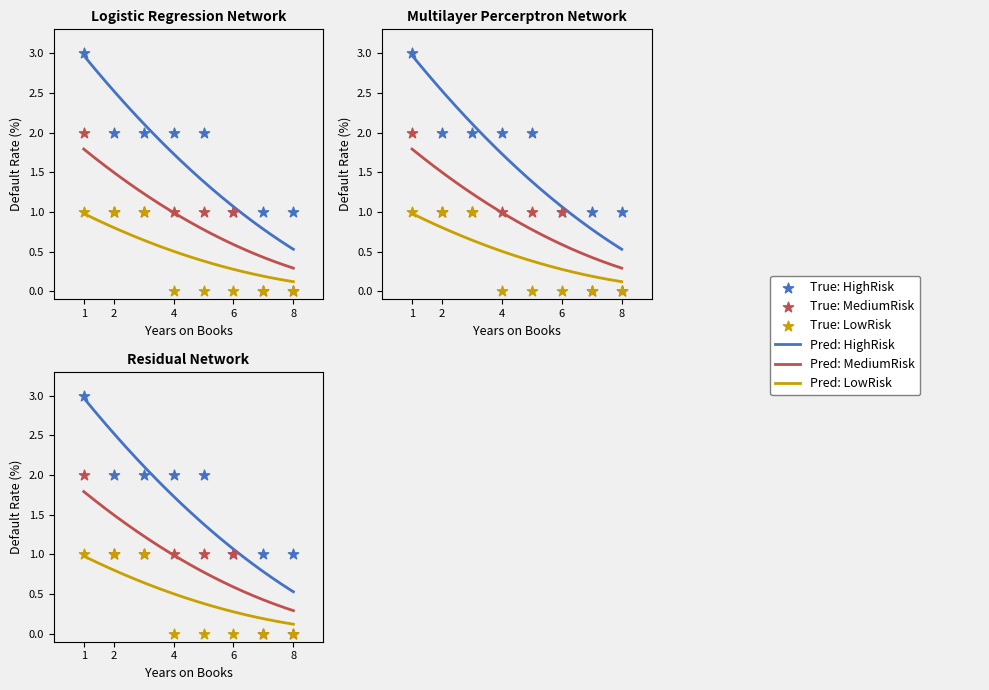

At which category is the sum across all series the highest?

1